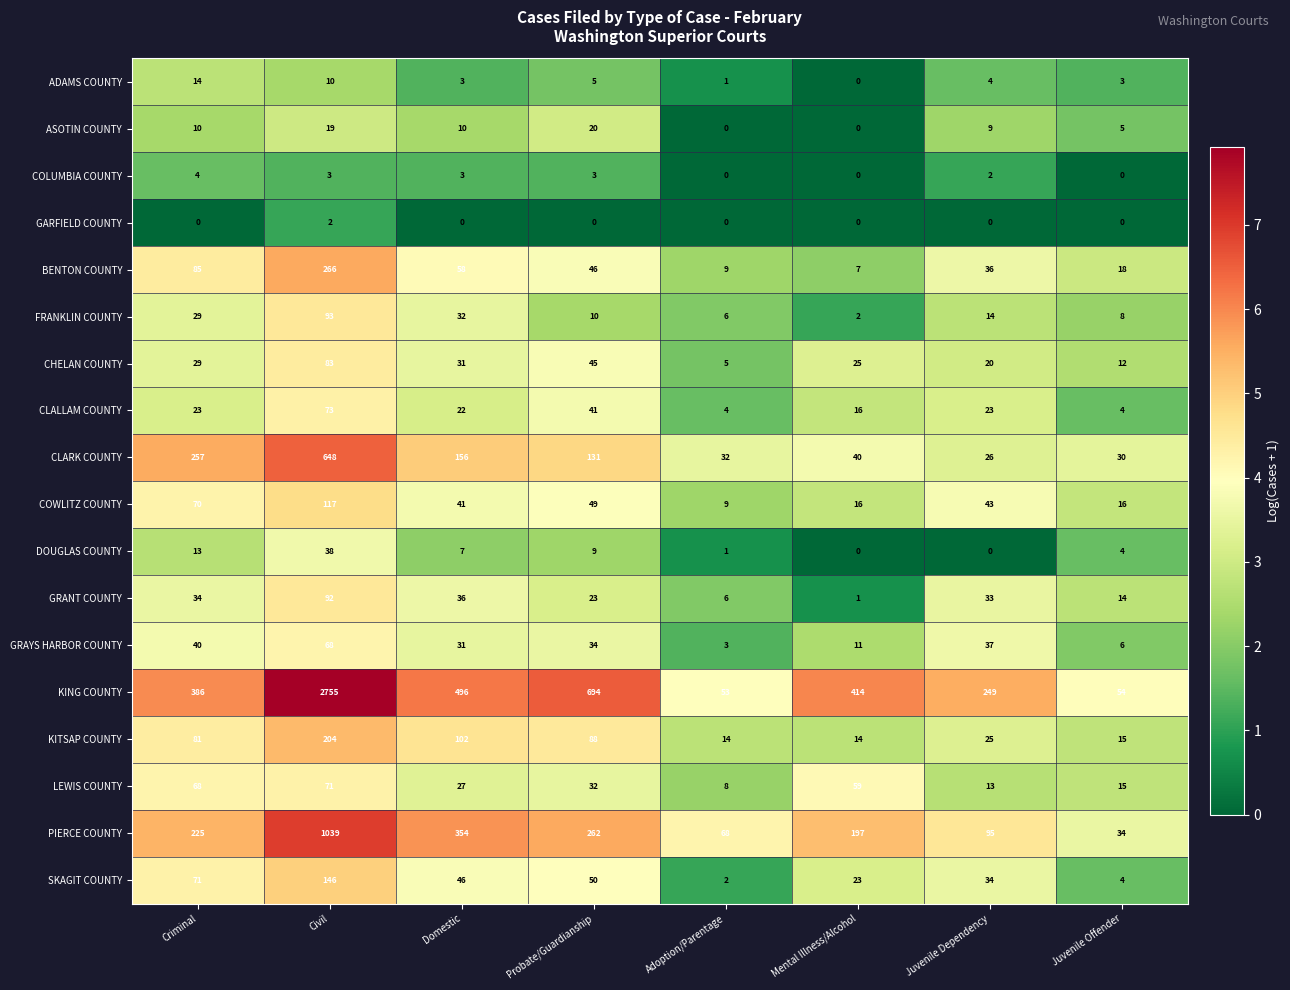

How many distinct data groups are displayed?

18